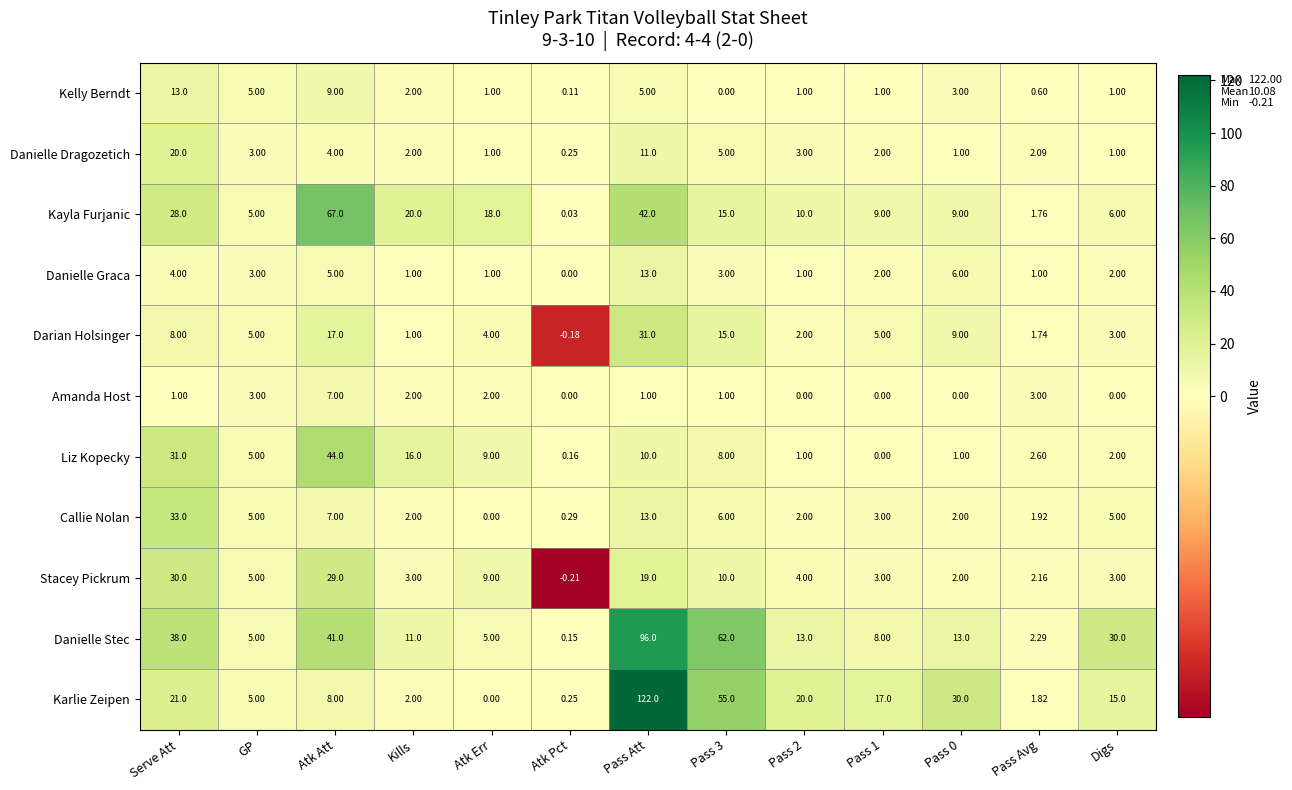

At which category does the chart reach its minimum across all series?

Atk Pct